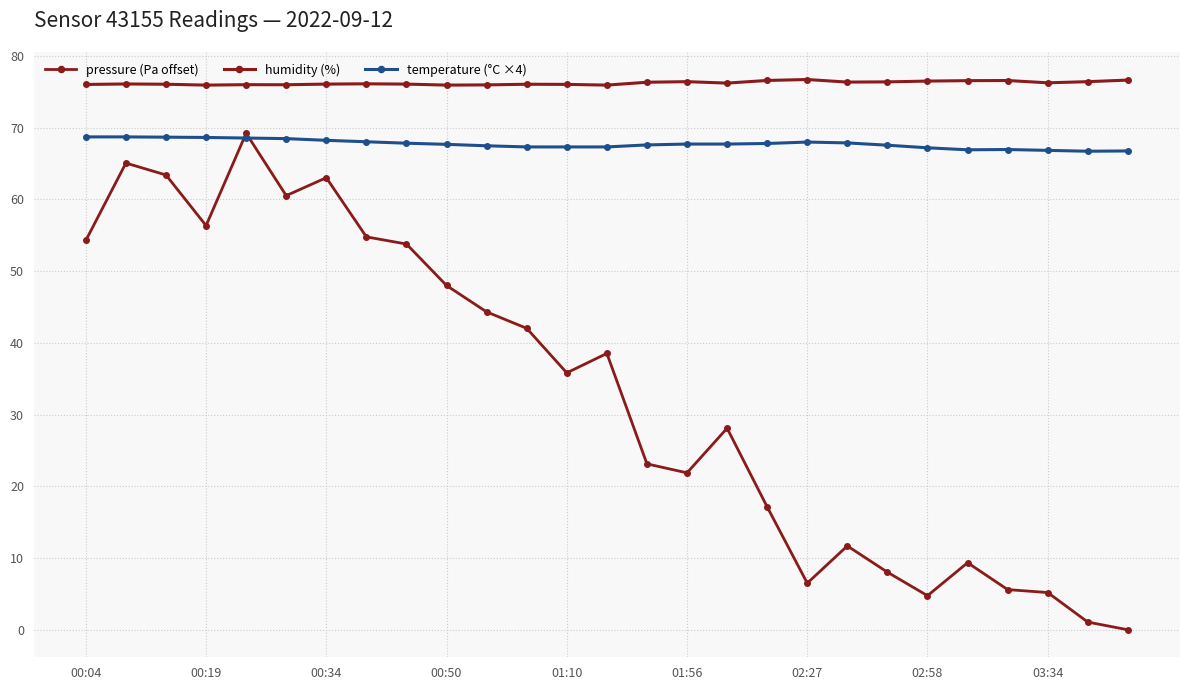

True or false: pressure (Pa offset) has more than 1 points higher than both neighbors.

True